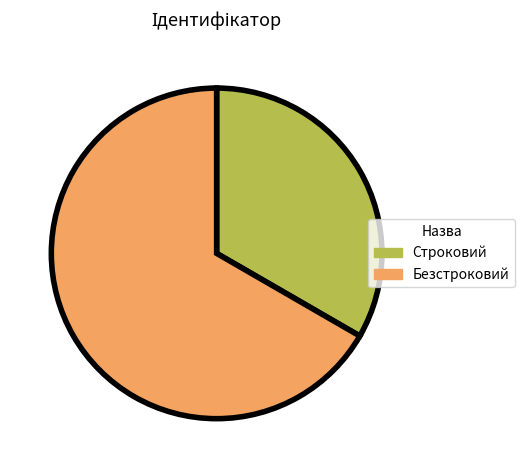

Do Строковий and Безстроковий together represent more than half of the pie?

Yes